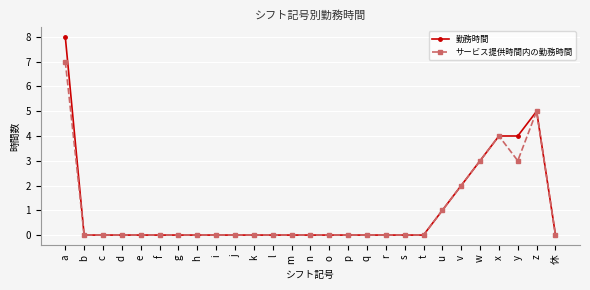

Does the chart display data point markers on the line(s)?

Yes